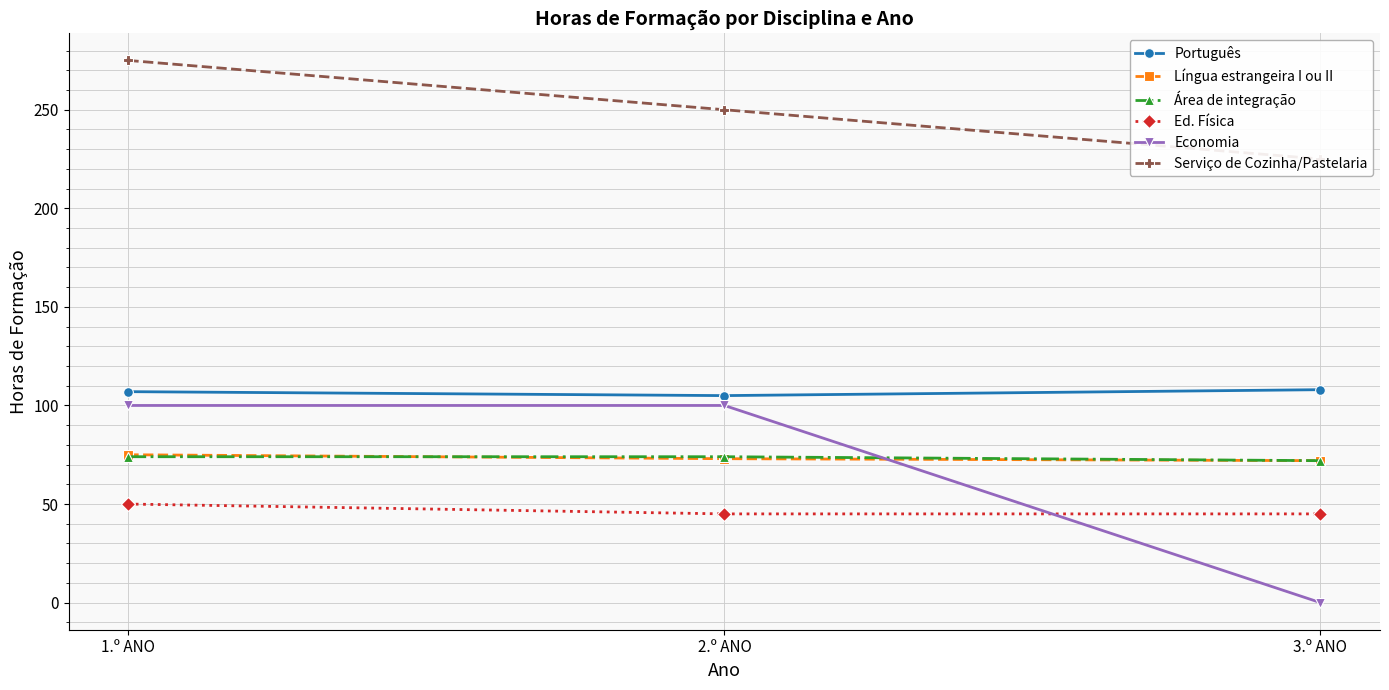

Count the Língua estrangeira I ou II values in the range 72 to 75.

3